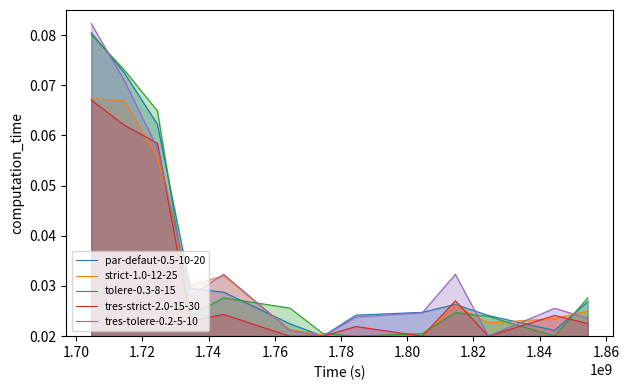

Does the chart have visible grid lines?

No